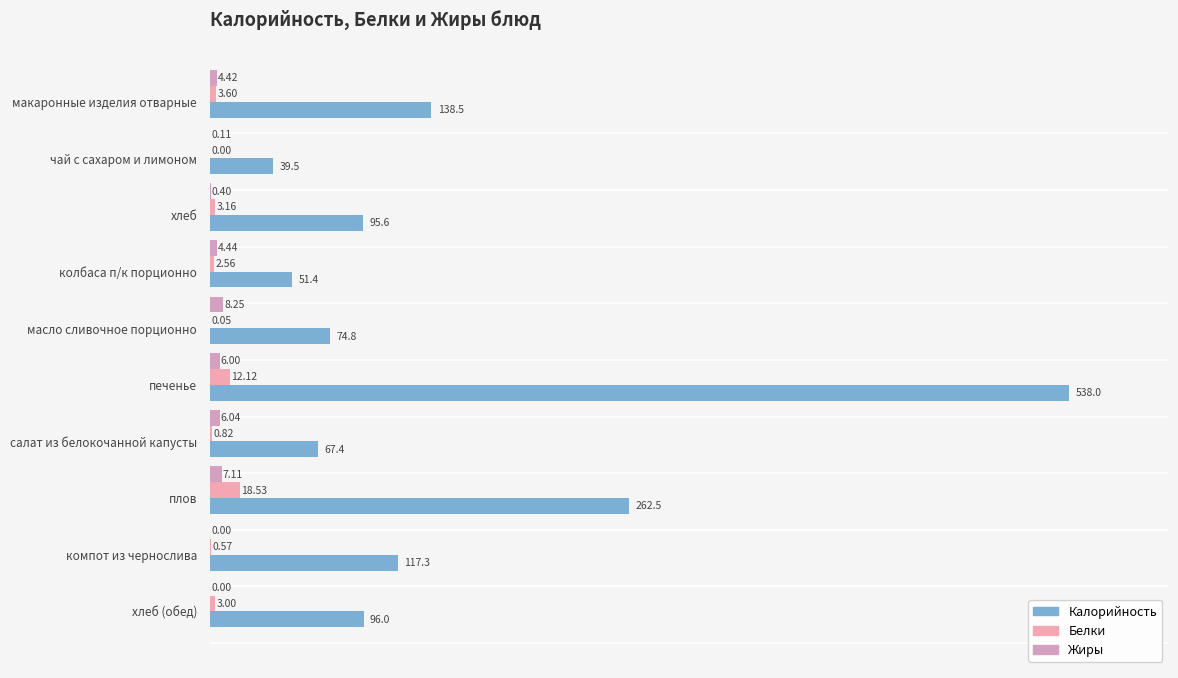

Count the number of categories in the chart.

10